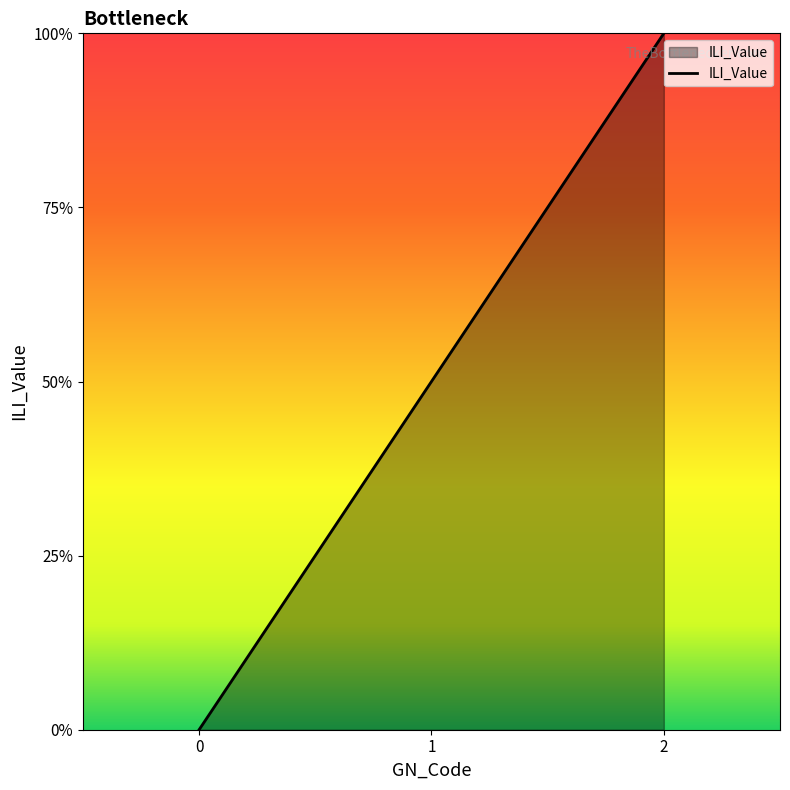

How many values are between 0 and 2?

3